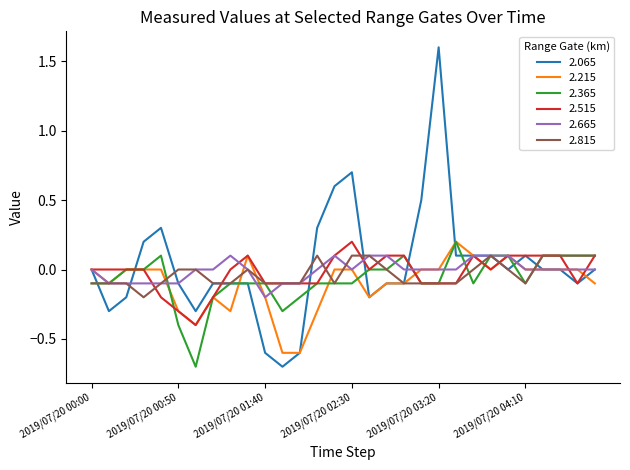

Which series has the largest total across all categories?

2.065